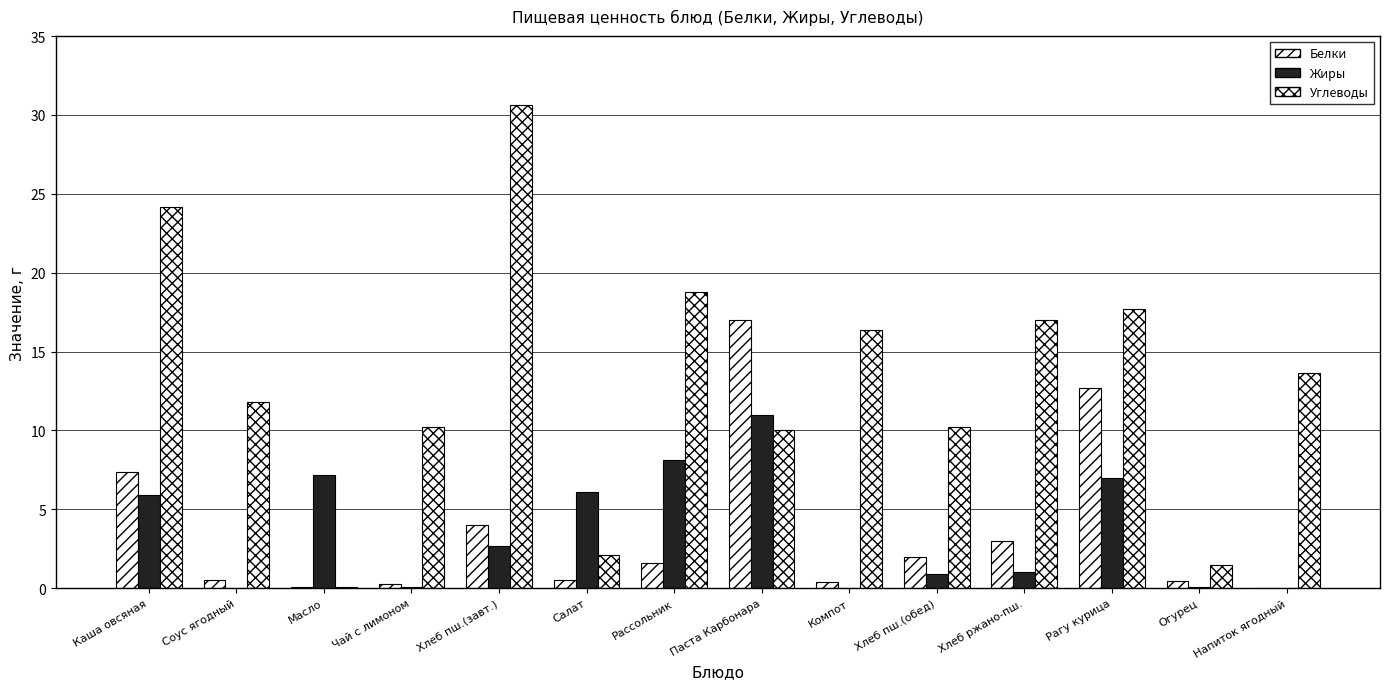

Is the value of Жиры at Каша овсяная greater than the value of Углеводы at Паста Карбонара?

No